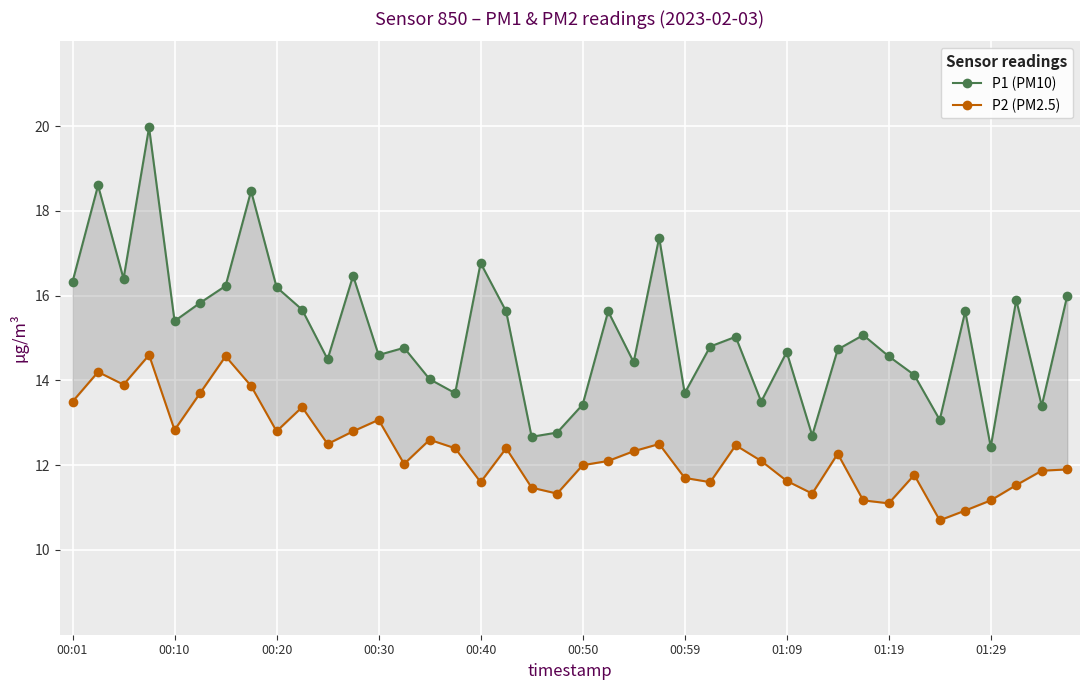

What position from the left is 10?

11